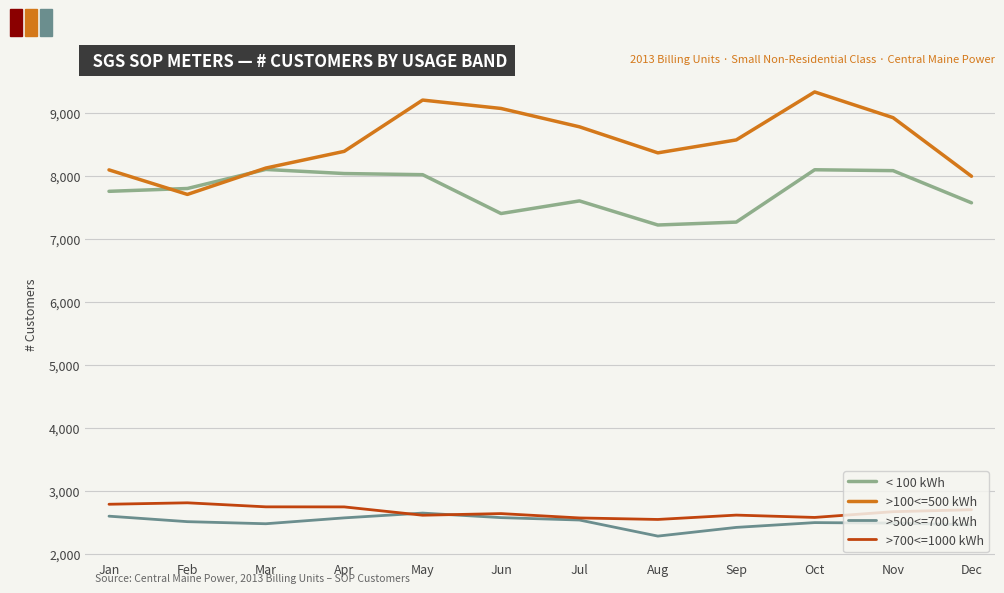

True or false: < 100 kWh has a value of 7218 at Aug.

True